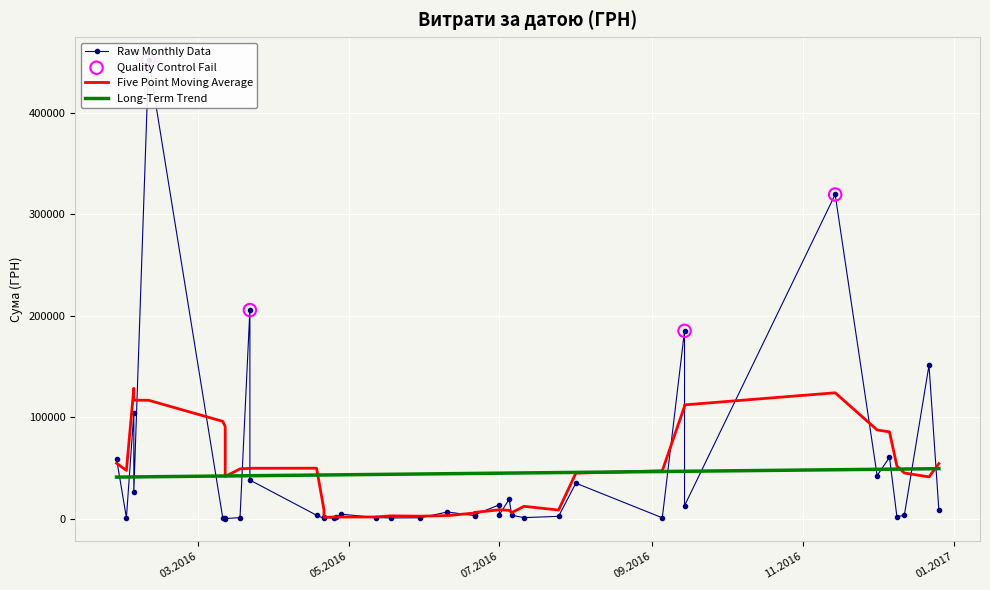

Between 18.03.2016 and 28.01.2016, which is larger?

28.01.2016